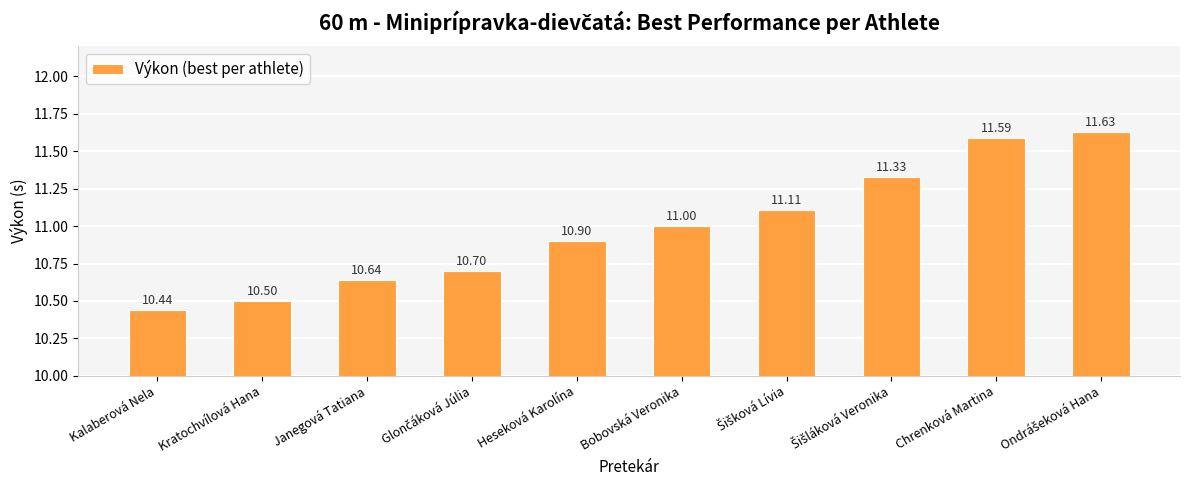

Where is the data nearest to the value 11?

Bobovská Veronika